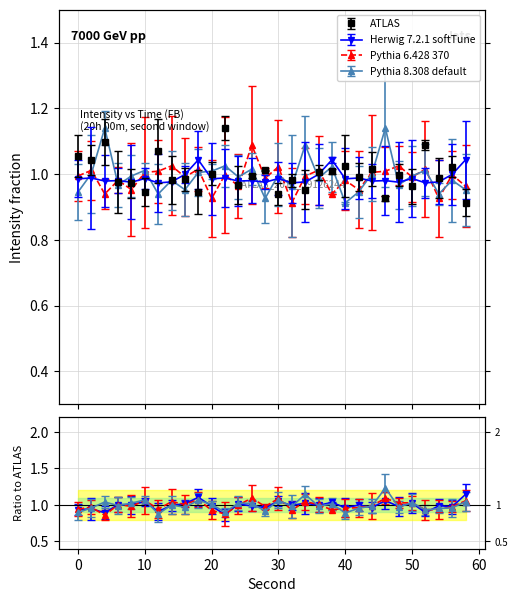

Which series has the largest range (max minus min)?

ATLAS